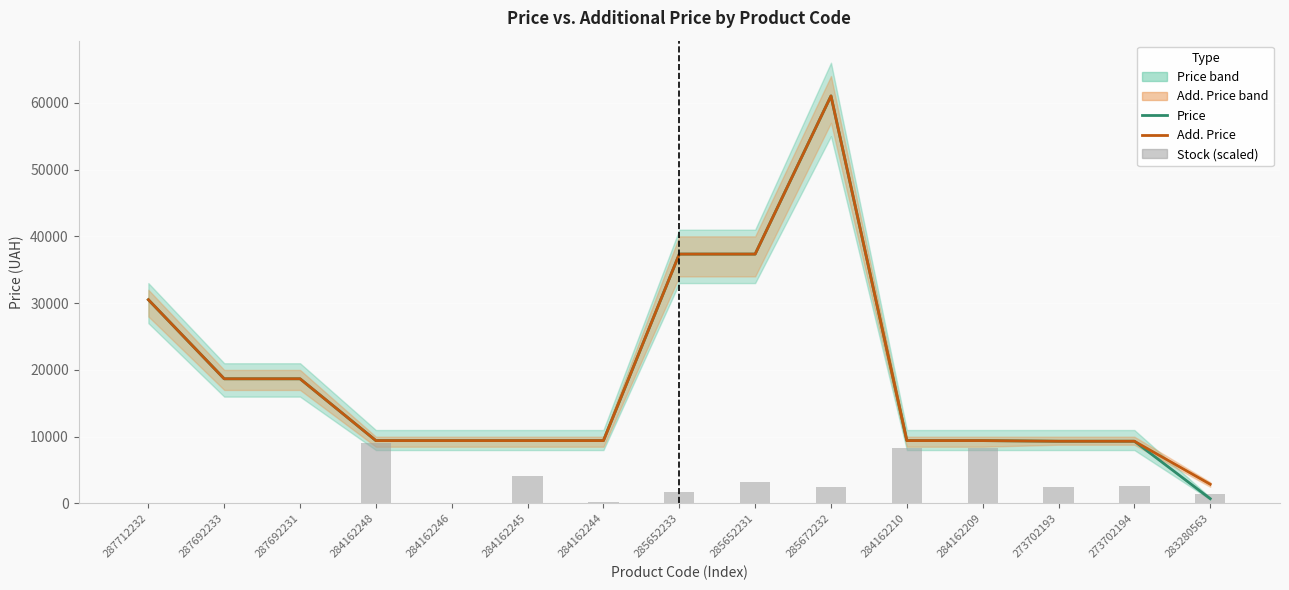

Which series has the widest spread of values?

Price